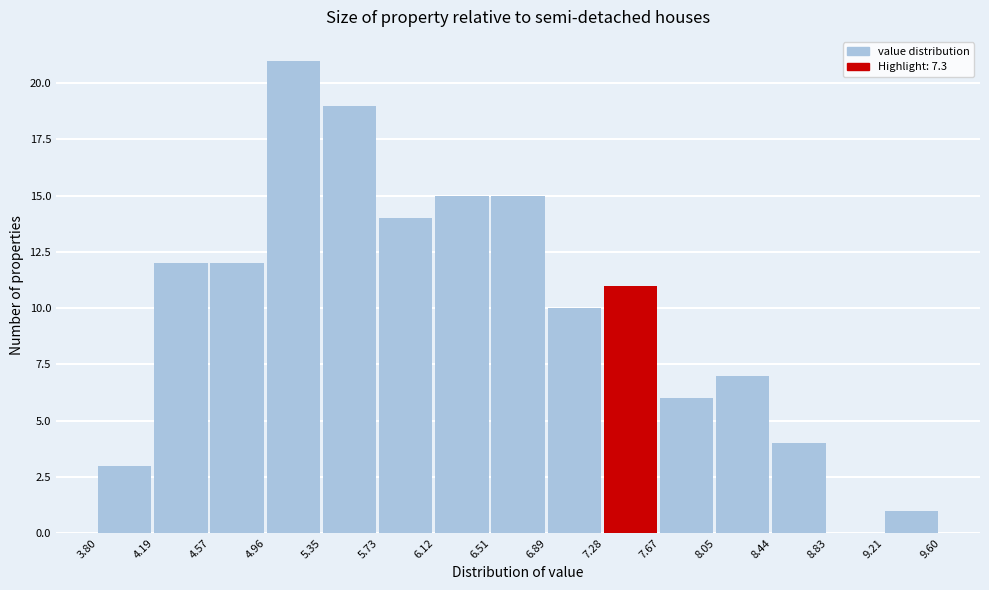

Which range on the x-axis has the tallest bar?

4.96 to 5.35